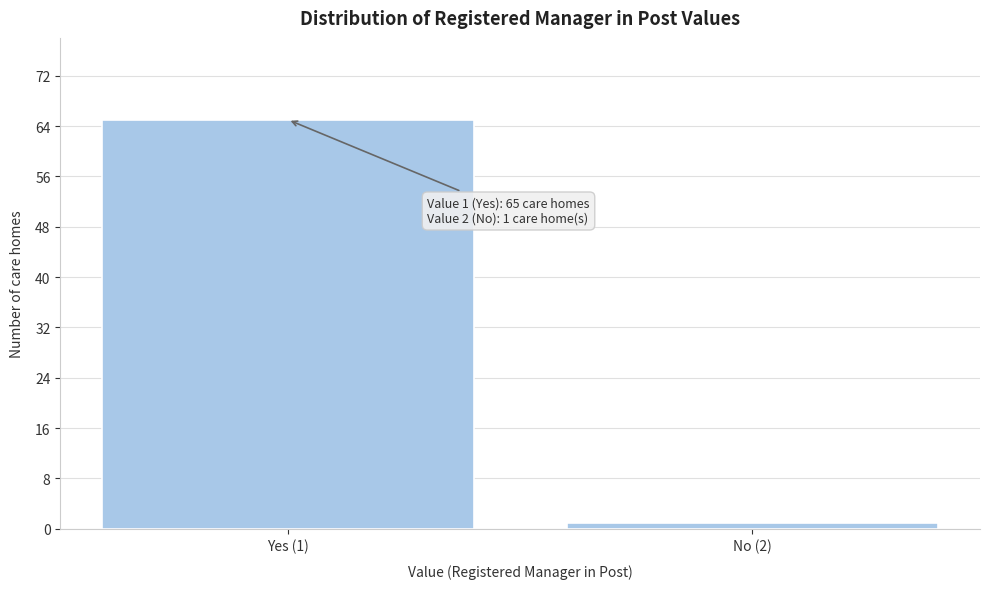

Reading right to left, transcribe all the data shown in this chart.

No (2)=1	Yes (1)=65